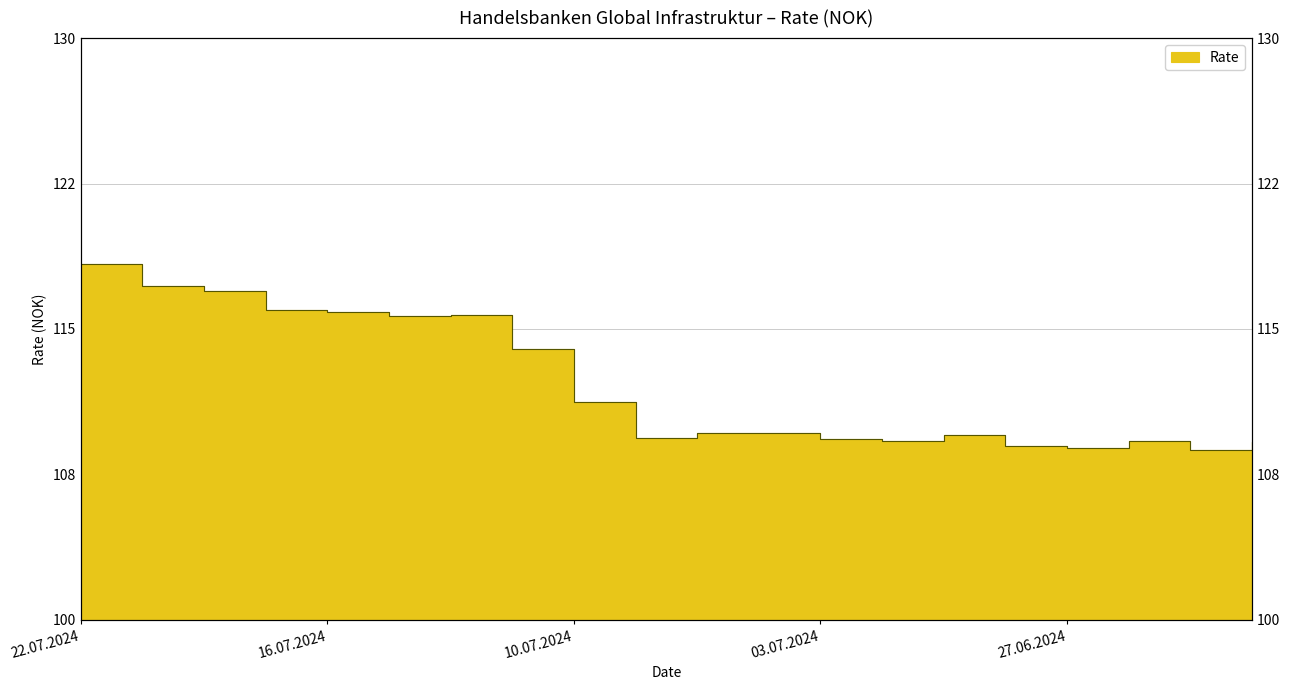

Reading left to right, extract all data points from this chart.

118.3	117.2	117.0	116.0	115.9	115.7	115.7	114.0	111.2	109.4	109.7	109.6	109.3	109.2	109.5	109.0	108.8	109.2	108.8	109.2